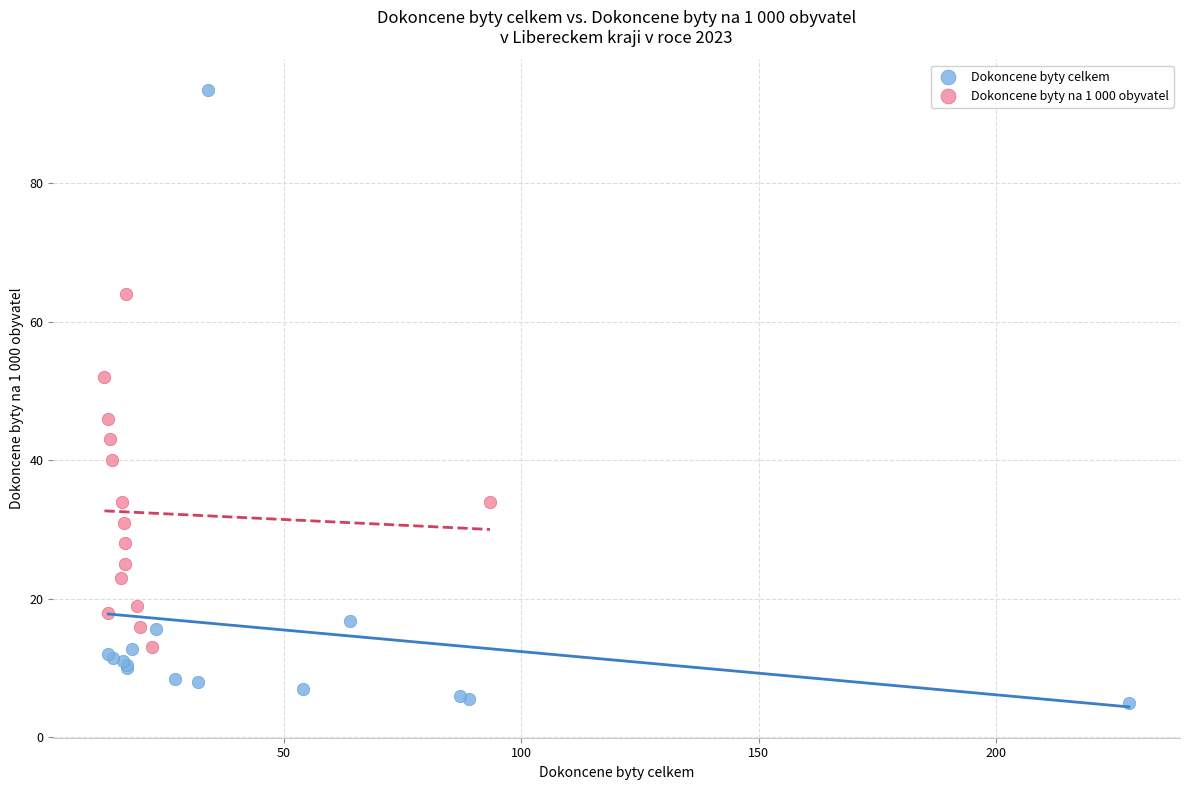

Which series contains the highest Y value?

Dokoncene byty celkem